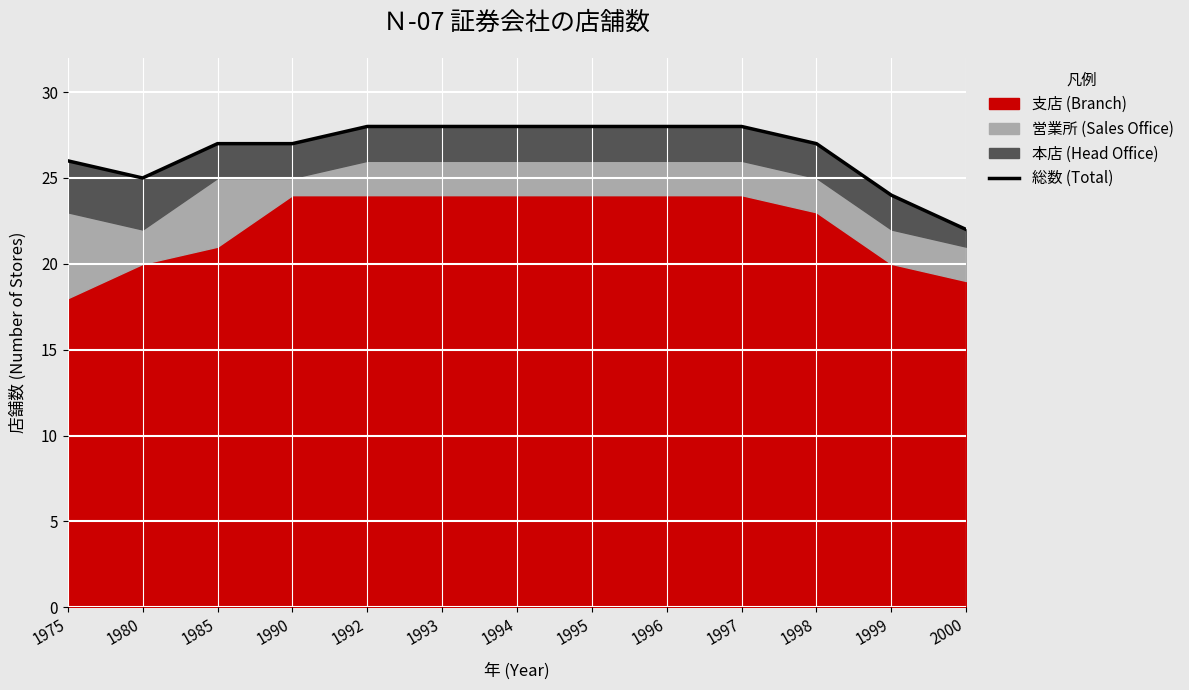

What is the value of the 13th point from the left?

22